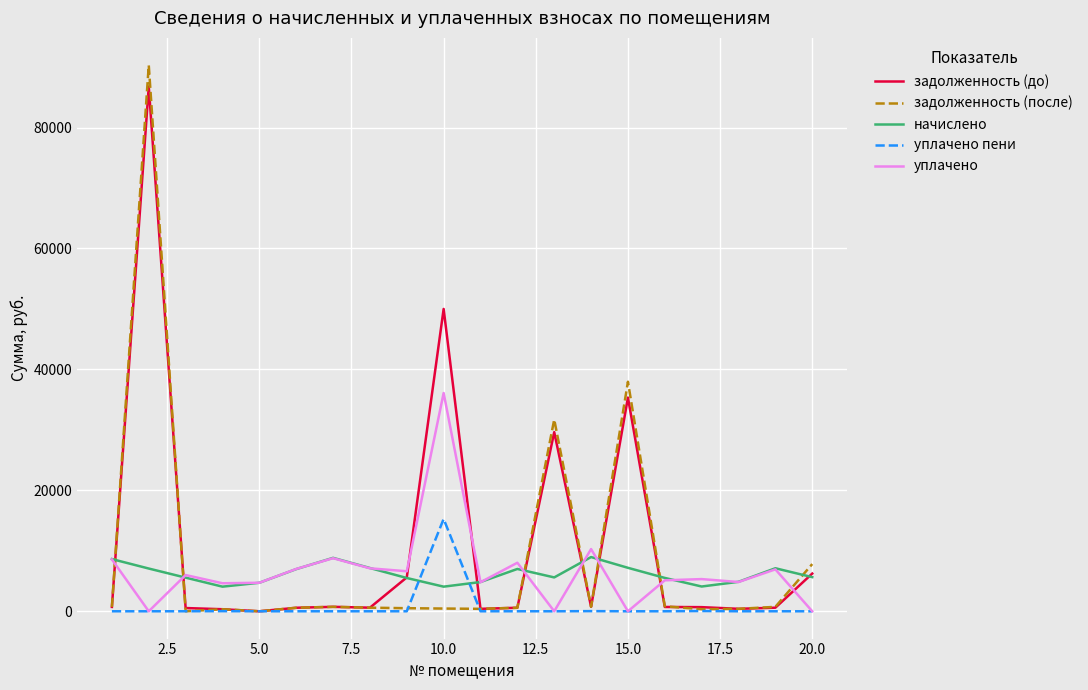

What is the maximum value for задолженность (до)?

86780.3